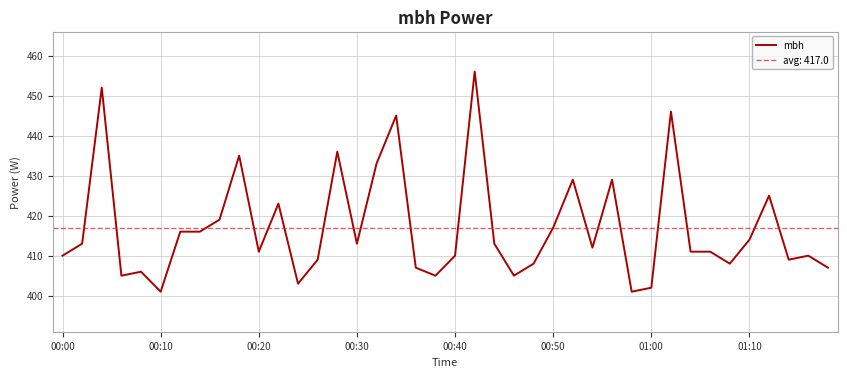

What is the sum of all values?

16681